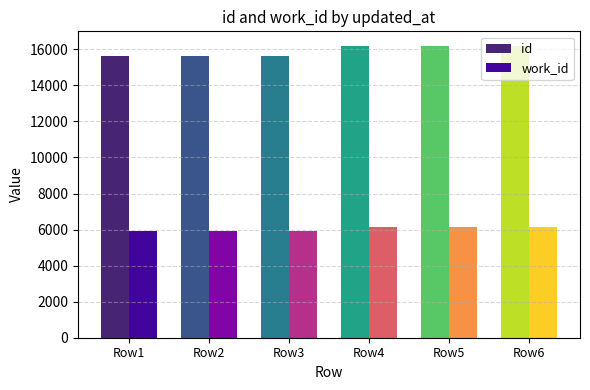

What is the lowest value of the id series?

15654